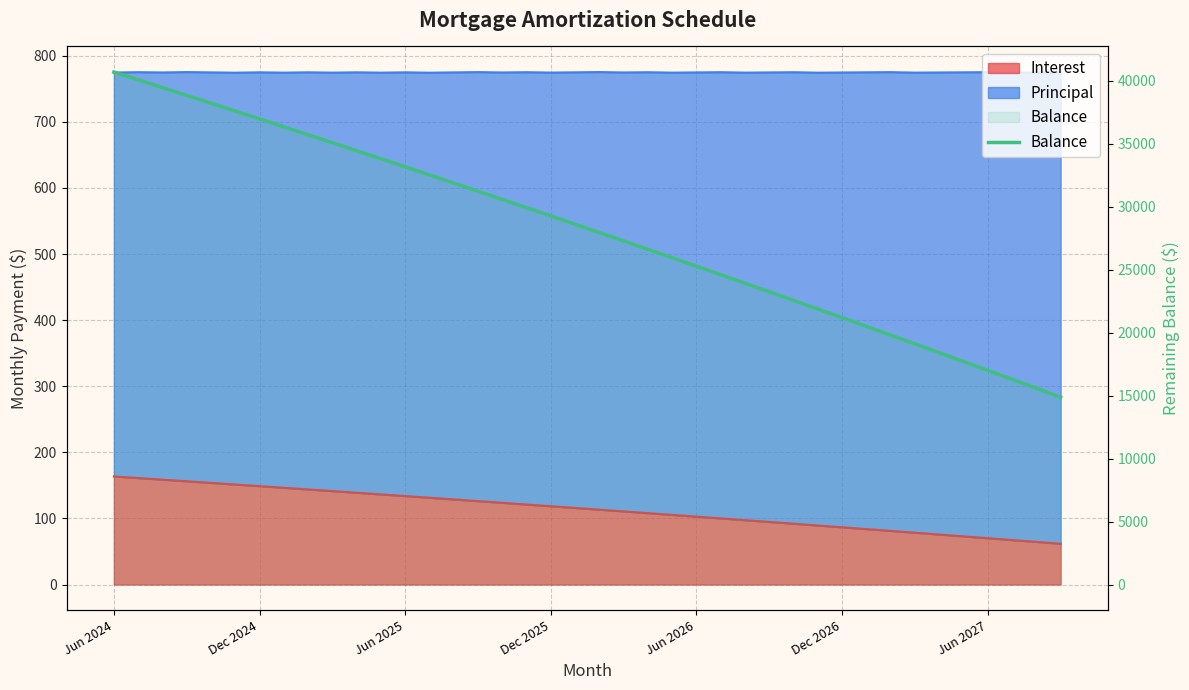

What is the change in value from 14 to 18?

-2610